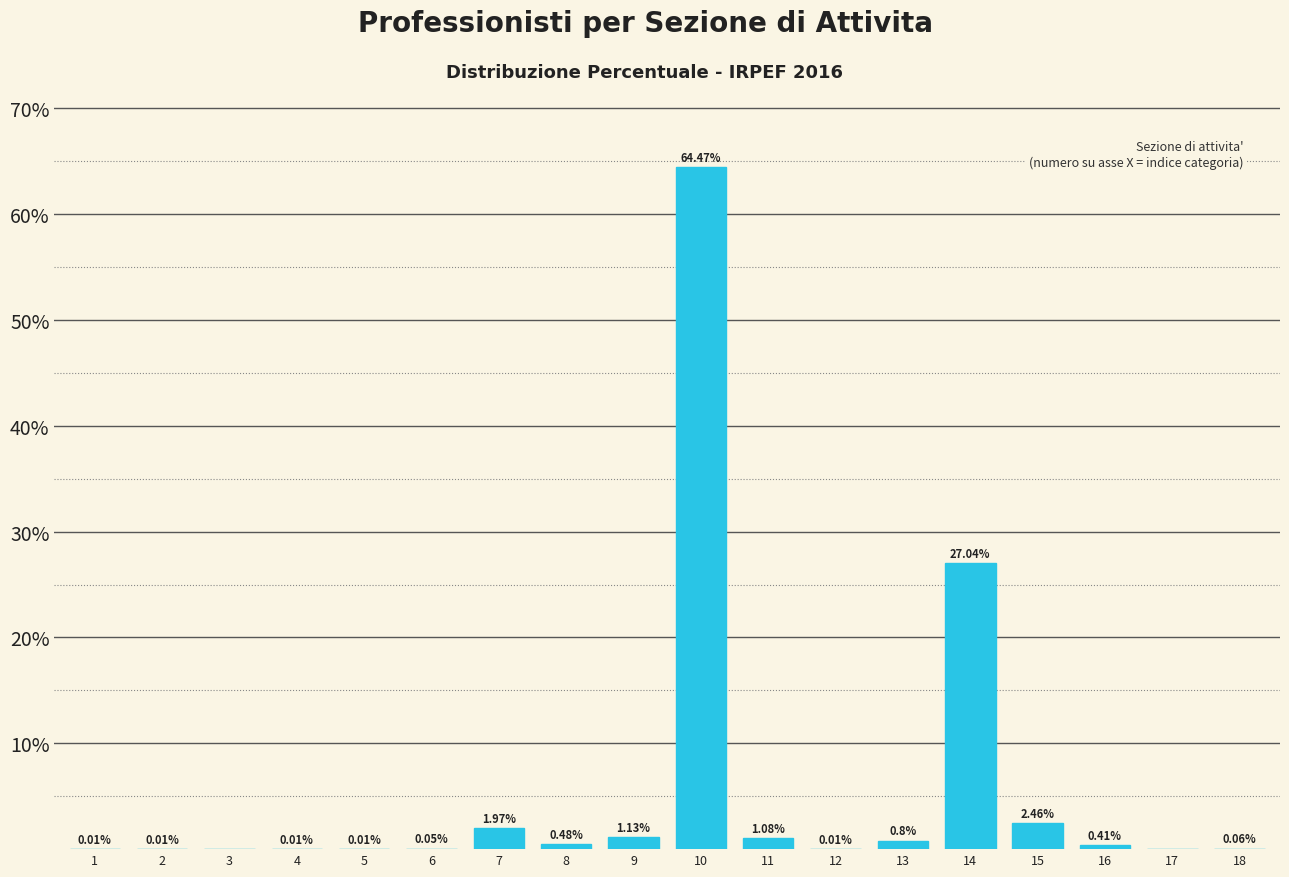

What is the sum of the values at 13 and 9?

1.9